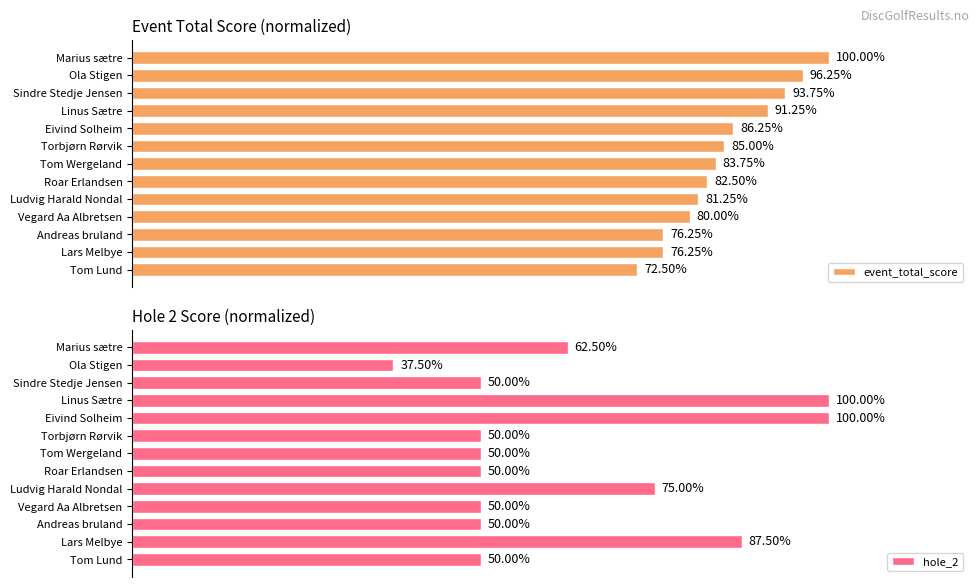

Which category has the lowest value in the event_total_score series?

Tom Lund